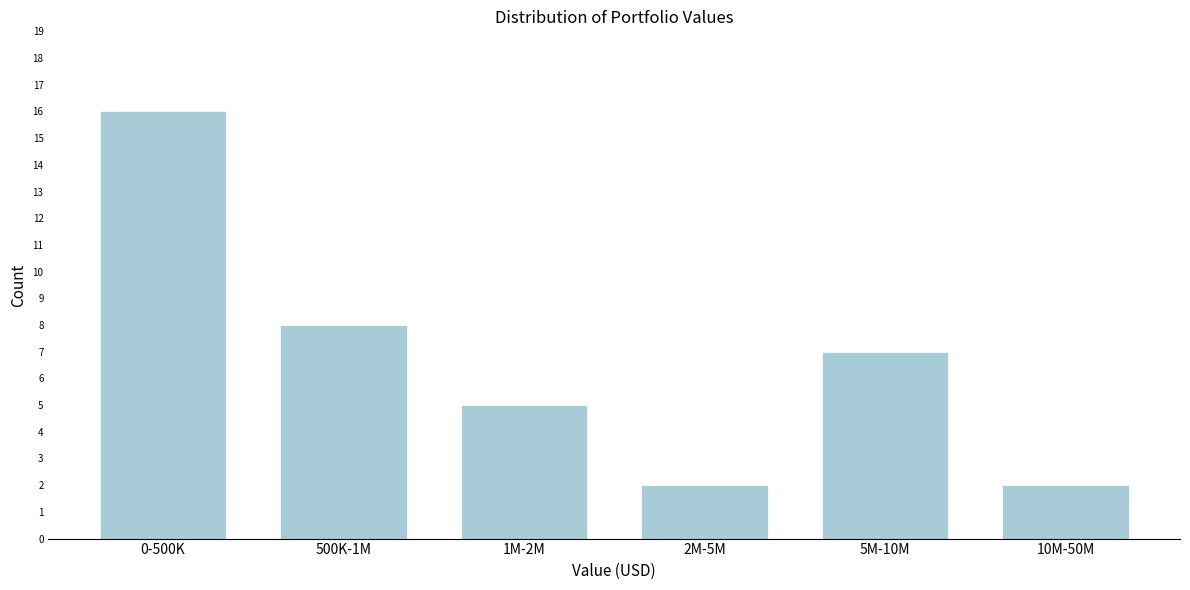

Reading left to right, extract all data points from this chart.

16	8	5	2	7	2